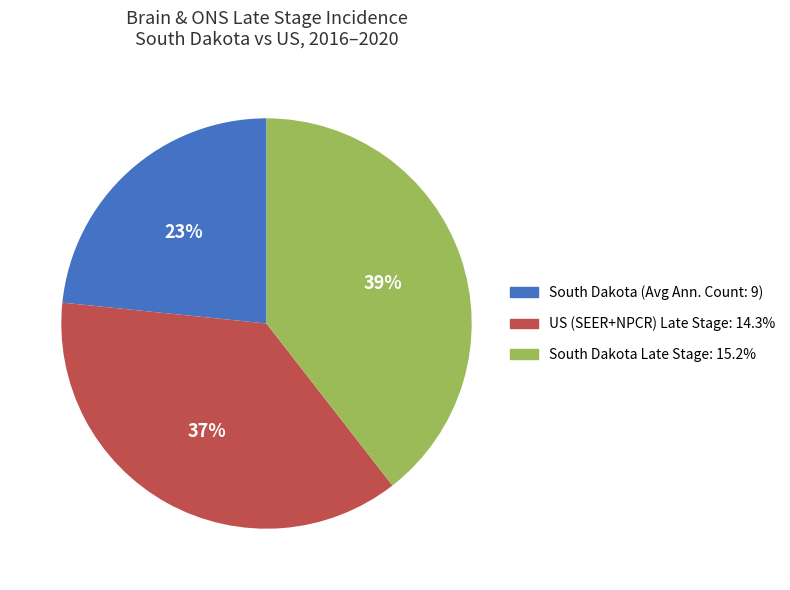

How many slices are in this pie chart?

3